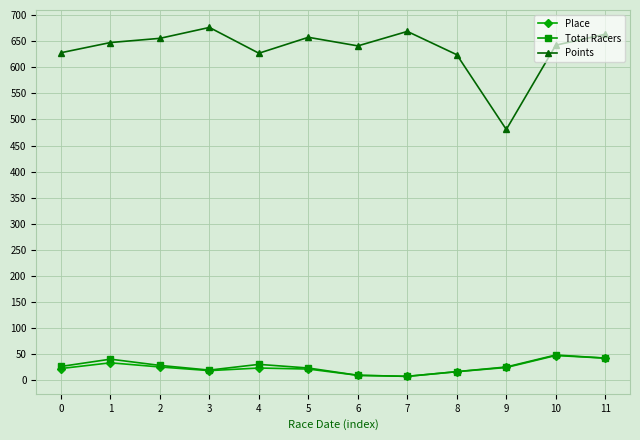

How many data points does each series have?

12